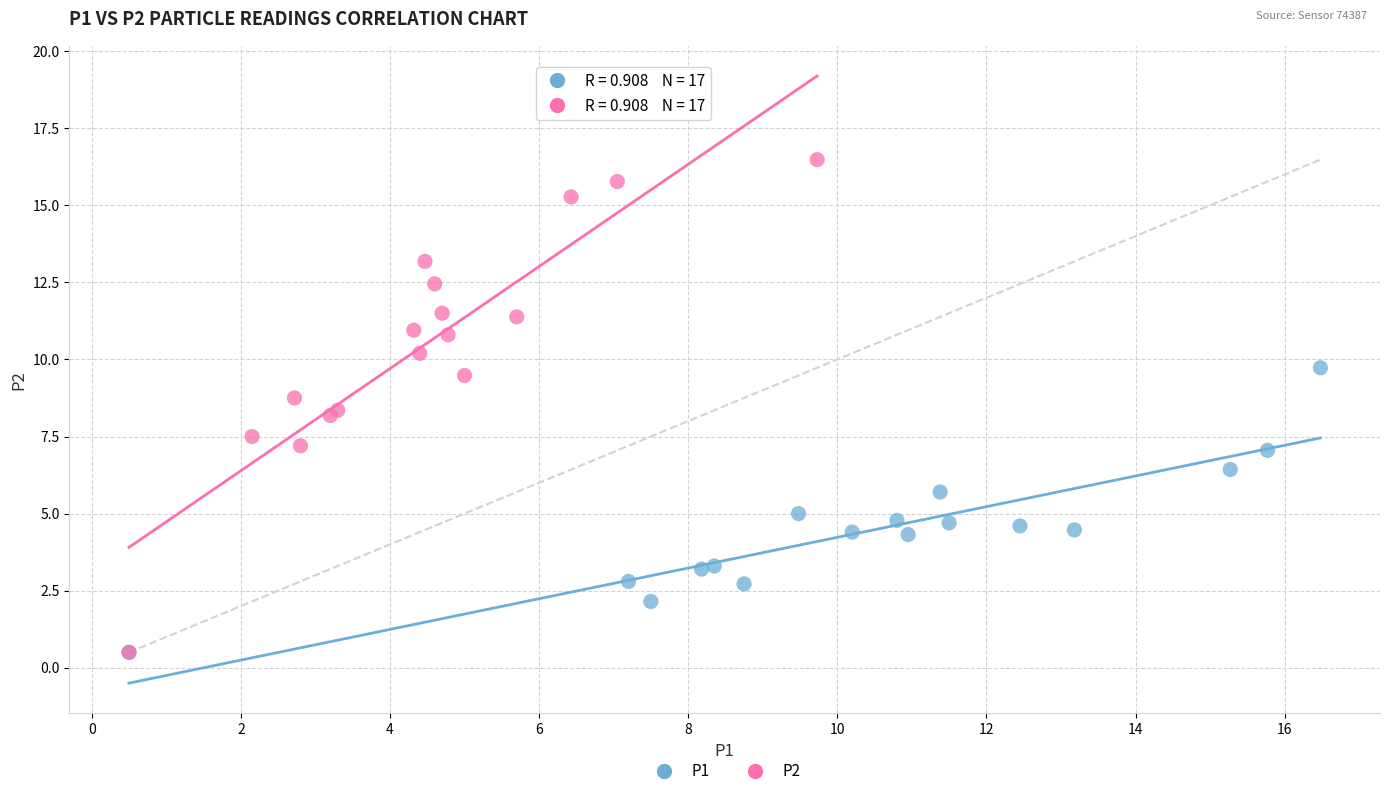

What are all the series names shown in the legend?

P1, P2